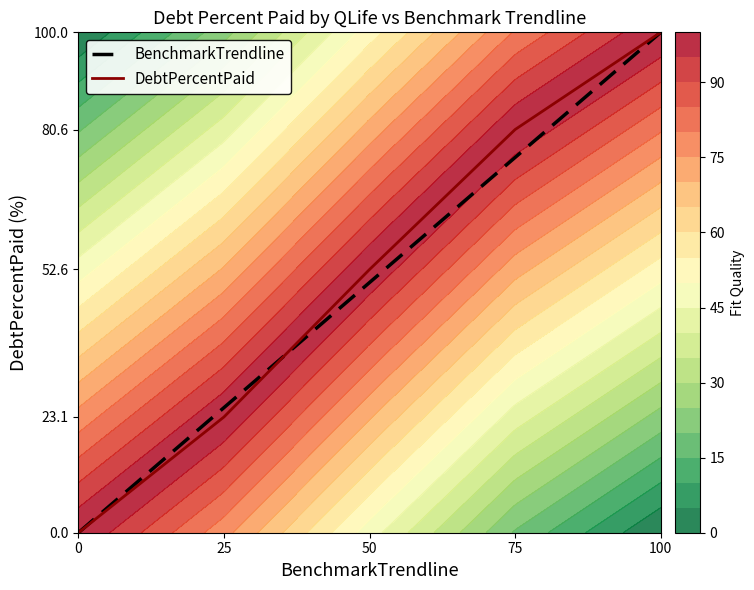

List the series in order of their peak value, lowest first.

BenchmarkTrendline, DebtPercentPaid